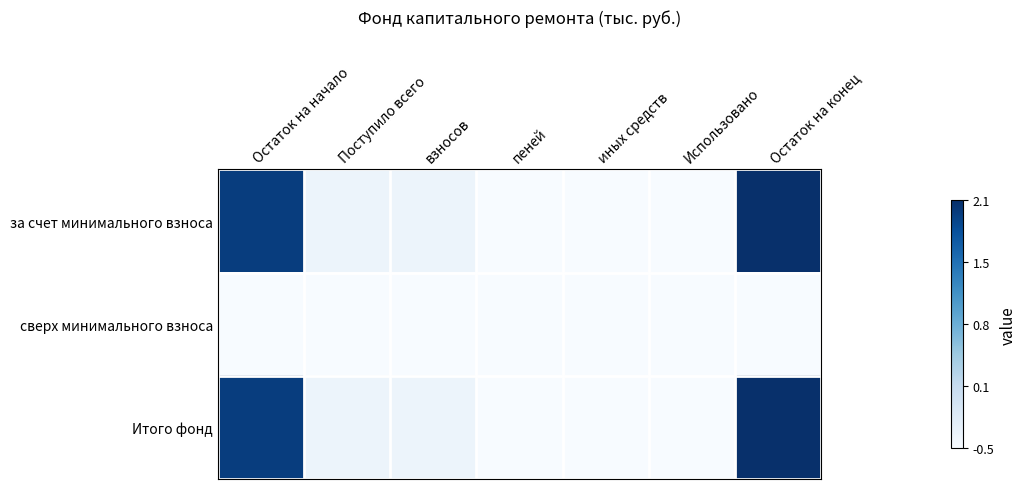

Reading left to right, extract all data points from this chart.

за счет минимального взноса: Остаток на начало=2.0	Поступило всего=-0.4	взносов=-0.4	пеней=-0.5	иных средств=-0.5	Использовано=-0.5	Остаток на конец=2.1
сверх минимального взноса: Остаток на начало=-0.5	Поступило всего=-0.5	взносов=-0.5	пеней=-0.5	иных средств=-0.5	Использовано=-0.5	Остаток на конец=-0.5
Итого фонд: Остаток на начало=2.0	Поступило всего=-0.4	взносов=-0.4	пеней=-0.5	иных средств=-0.5	Использовано=-0.5	Остаток на конец=2.1